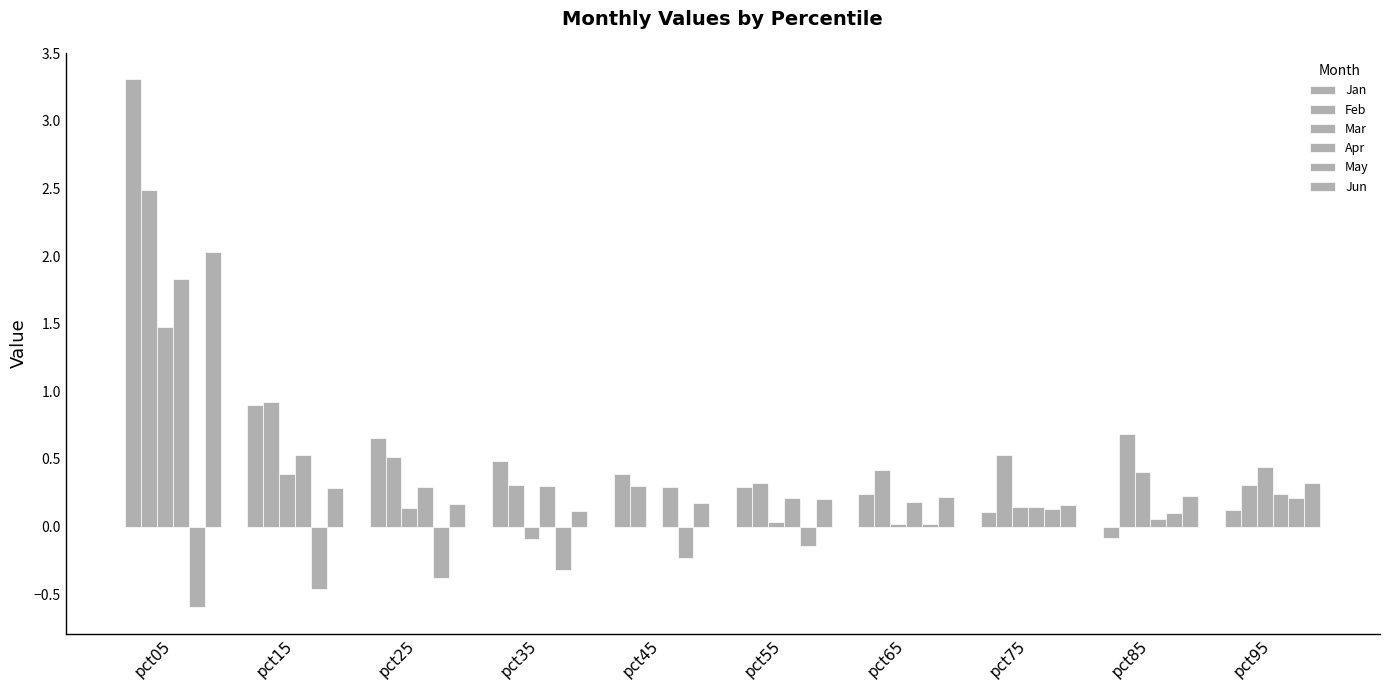

Rank the categories by May value from lowest to highest.

pct05, pct15, pct25, pct35, pct45, pct55, pct65, pct85, pct75, pct95